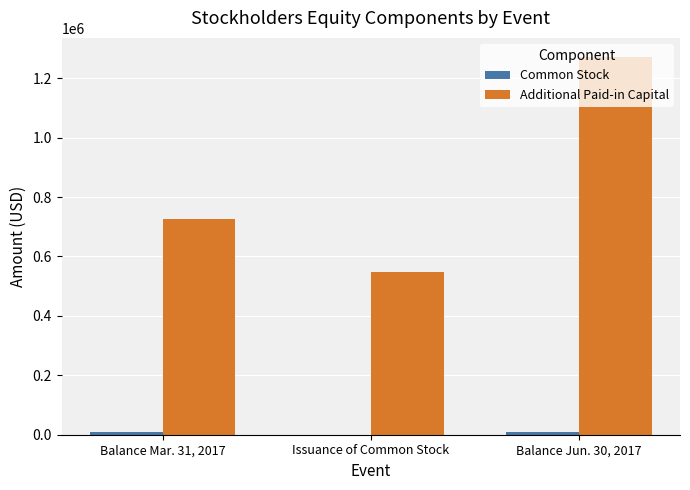

How many data points does each series have?

3